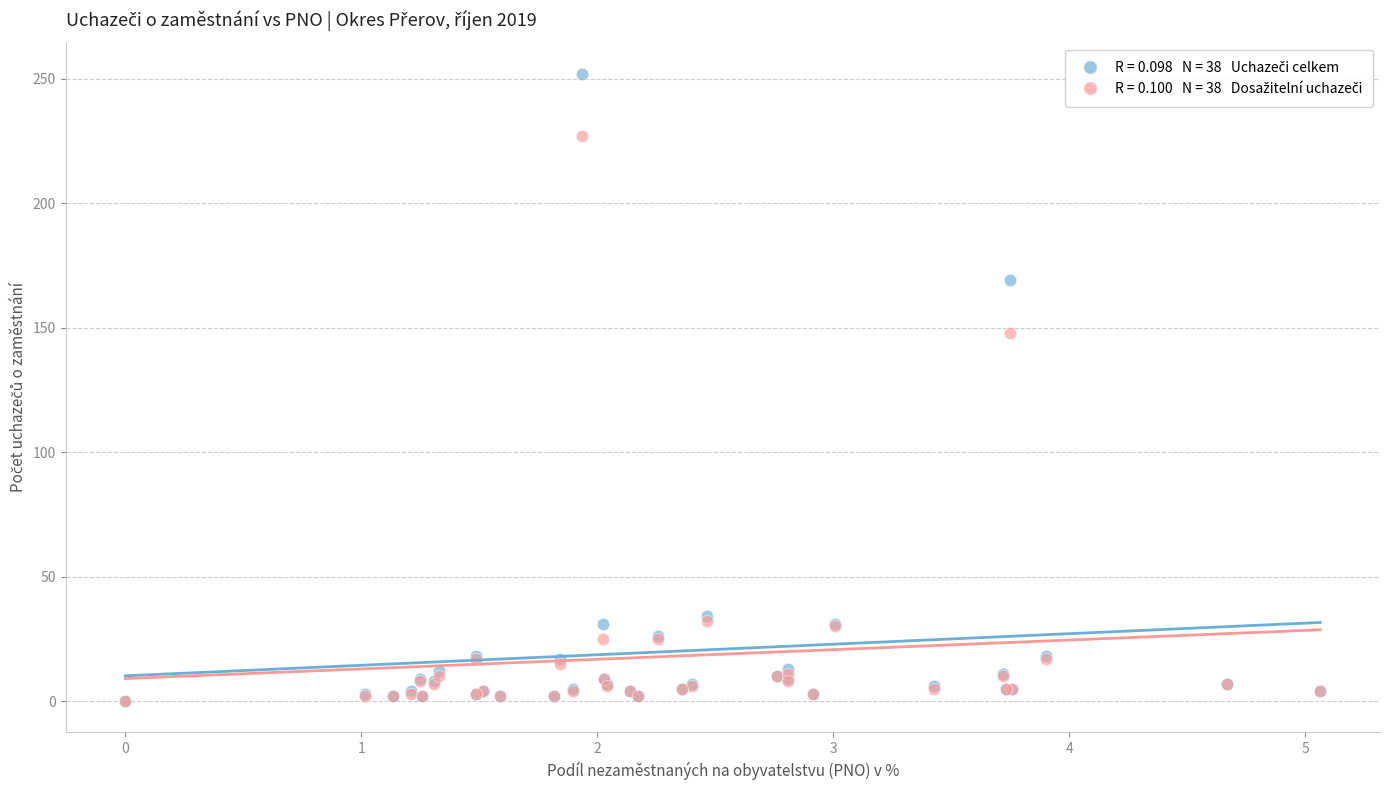

Across all series, what Y value is closest to 126?

148